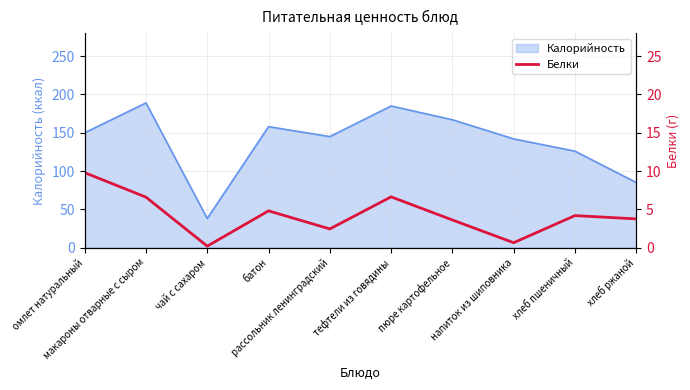

What position from the right is пюре картофельное?

4